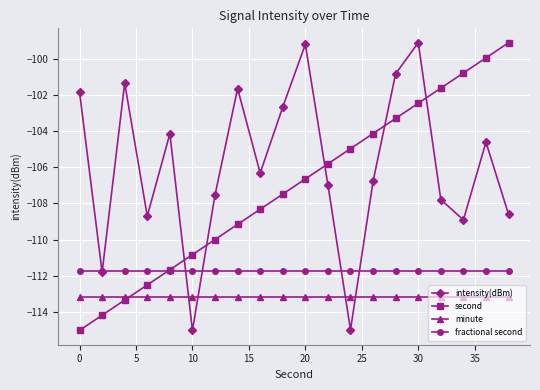

Which series has the largest total across all categories?

intensity(dBm)